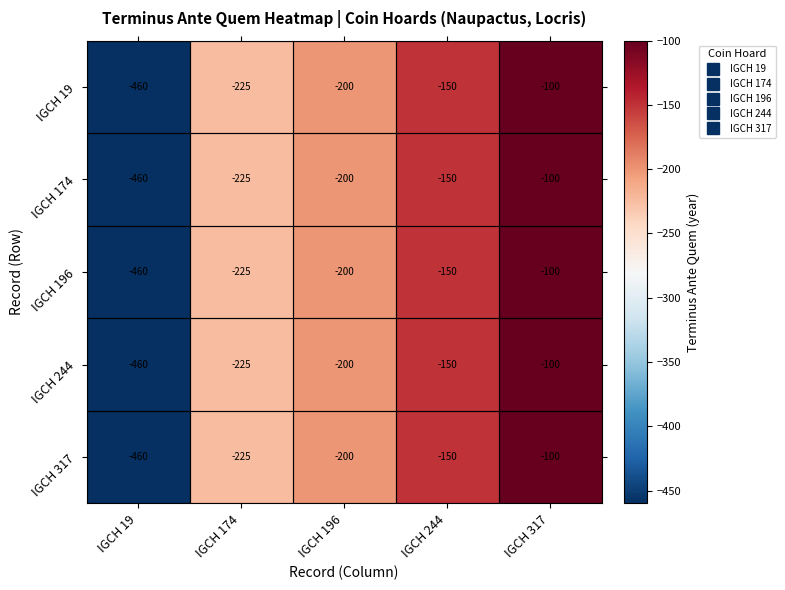

What is the average value of the IGCH 244 series?

-227